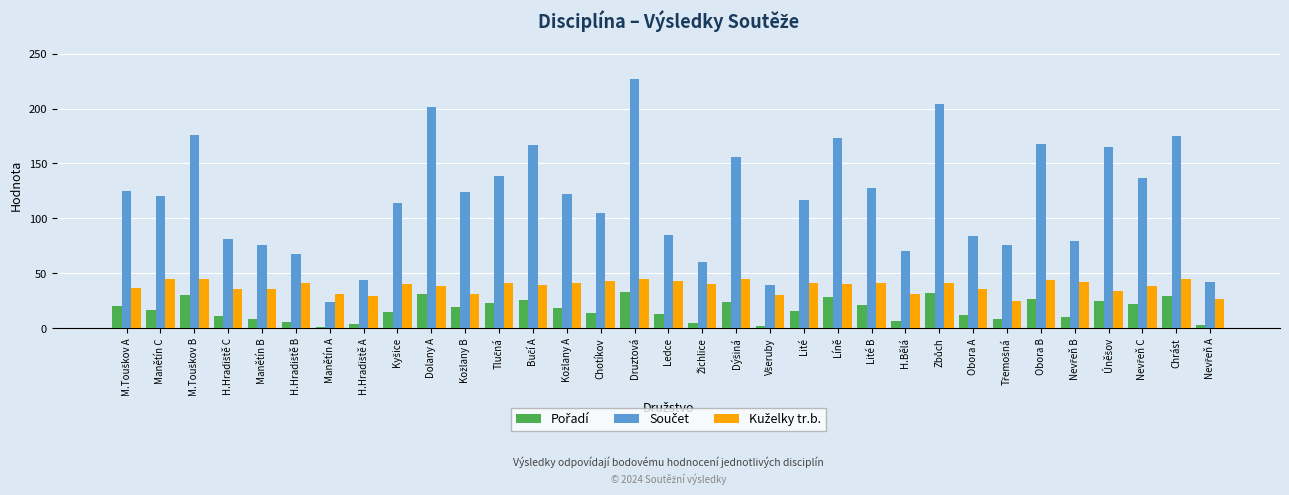

What is the spread (max minus min) of values at Chrást?

146